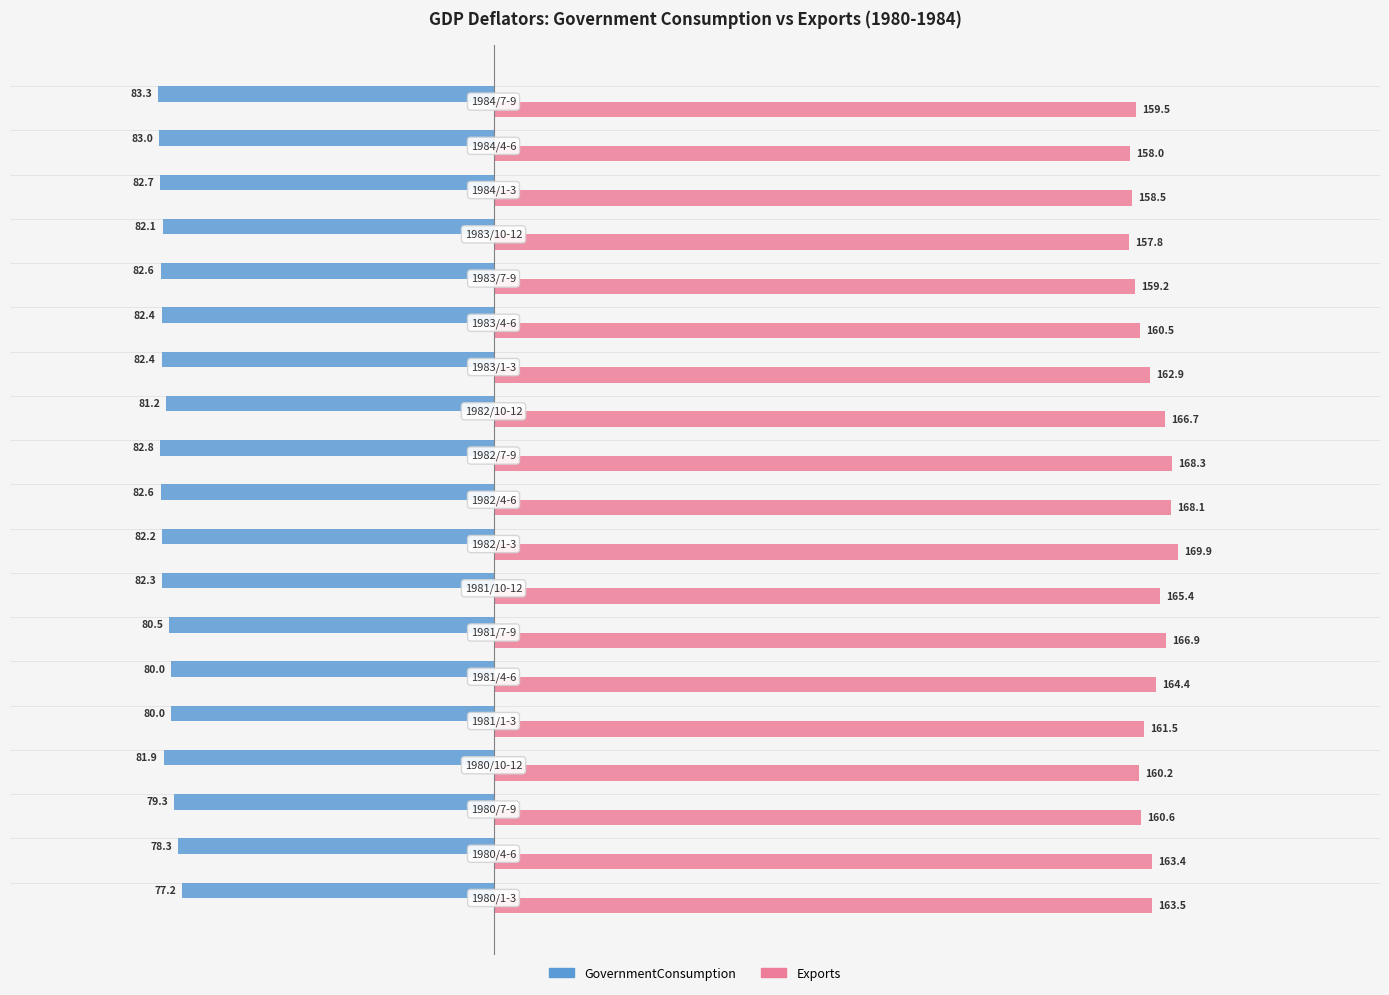

What are all the series names shown in the legend?

GovernmentConsumption, Exports